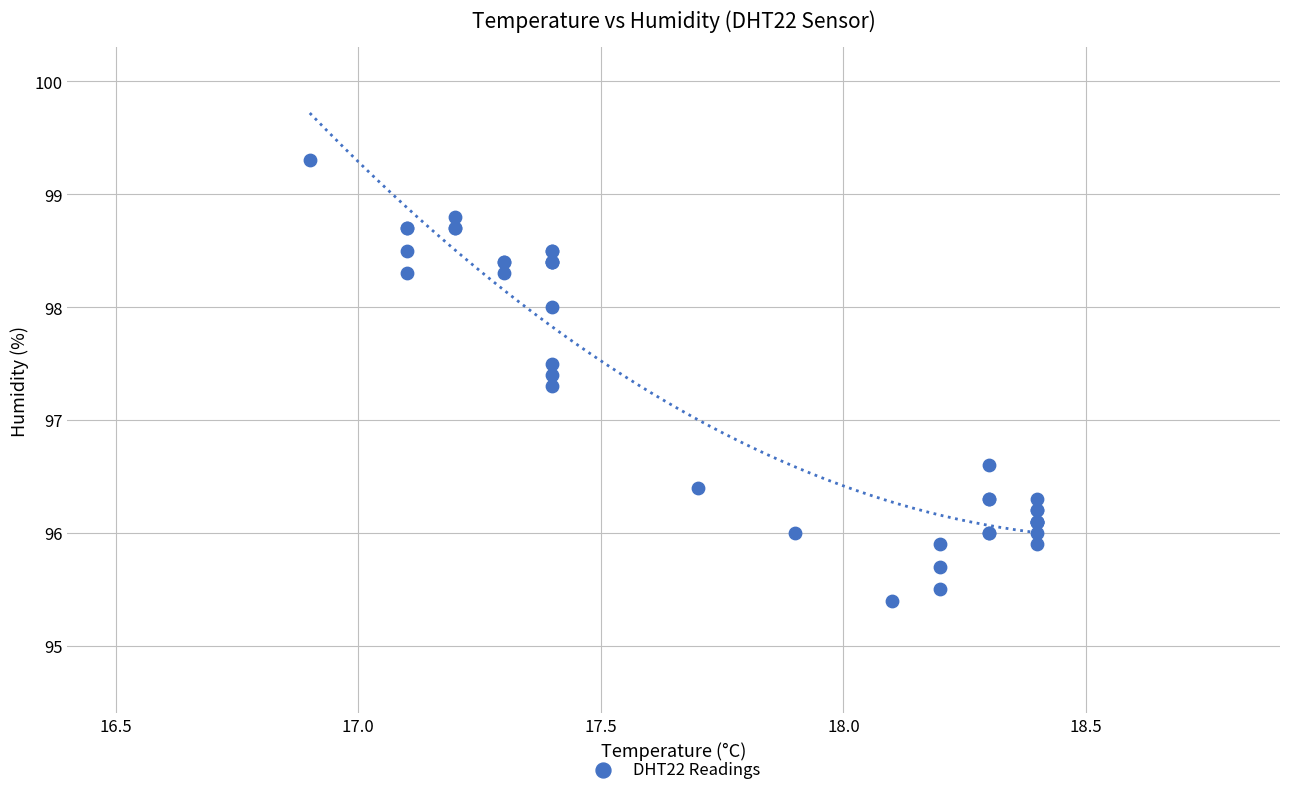

What Y value in the scatter plot is closest to 97?

97.3